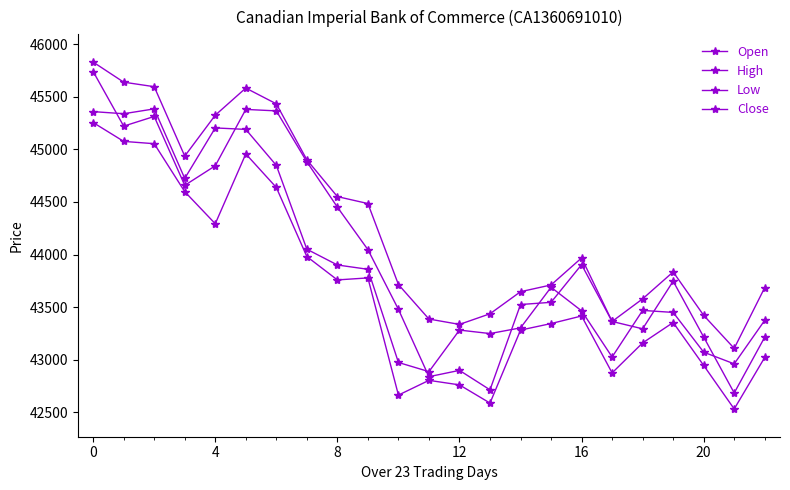

True or false: High and Close cross at least once.

False